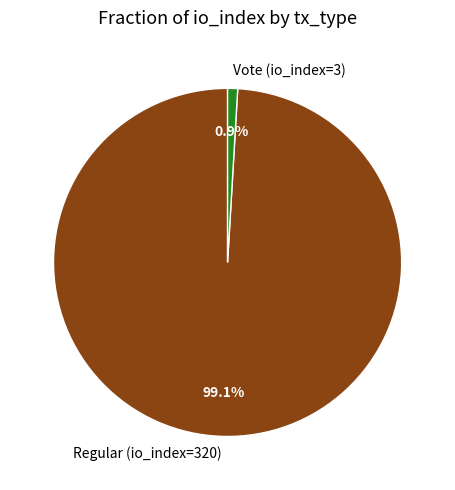

Combined, do Vote (io_index=3) and Regular (io_index=320) account for over 50%?

Yes